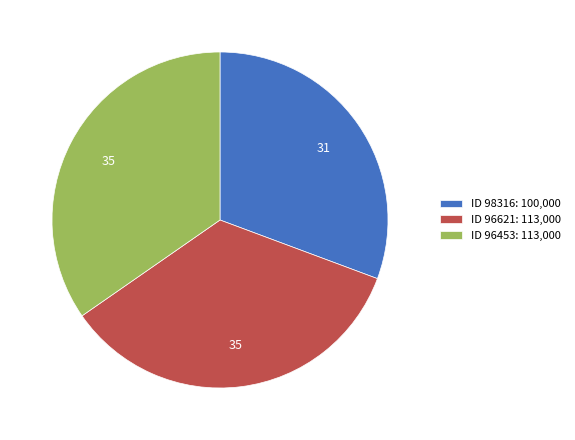

Do ID 98316: 100,000 and ID 96621: 113,000 together represent more than half of the pie?

Yes